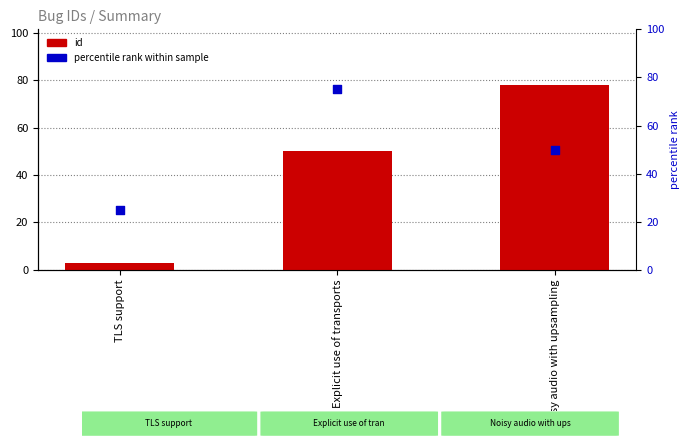

Which series has the widest spread of Y values?

id